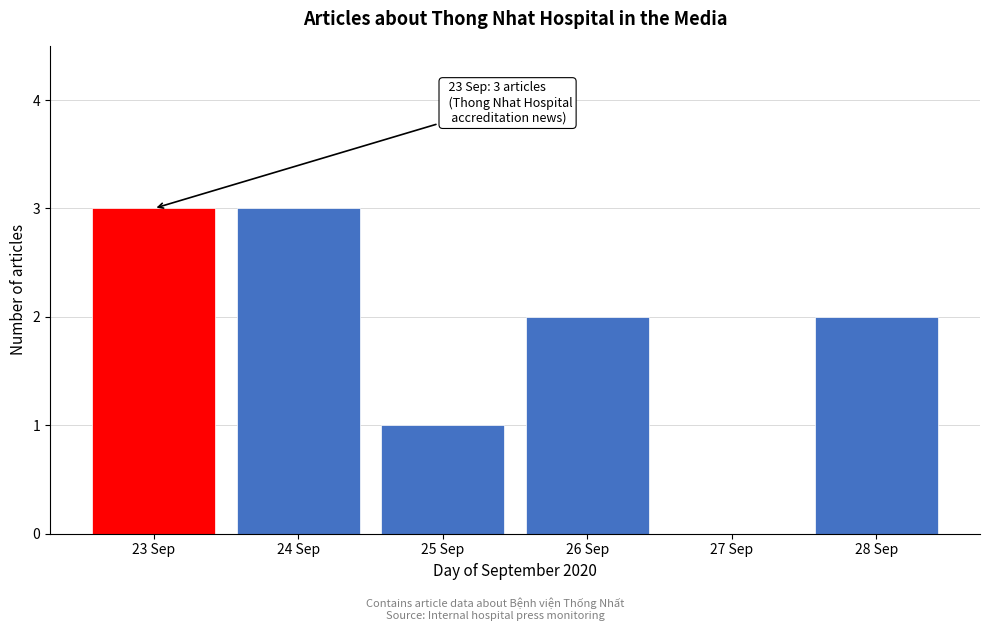

Reading right to left, list all the values displayed in this chart.

28 Sep=2	27 Sep=0	26 Sep=2	25 Sep=1	24 Sep=3	23 Sep=3